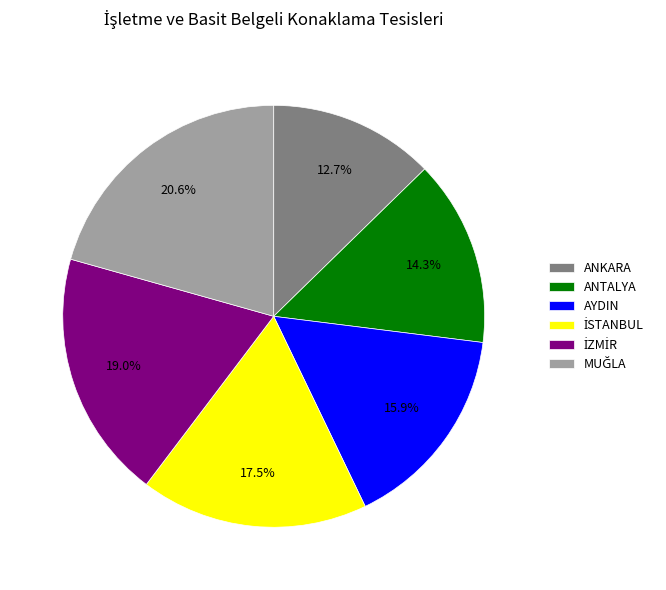

What portion of the pie excludes ANKARA?

87.3%